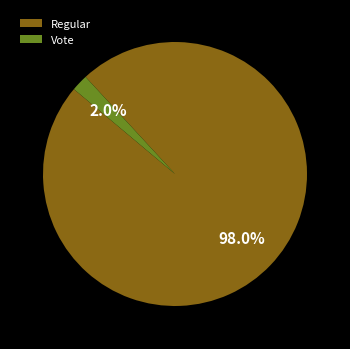

To the nearest percent, what is the average slice percentage?

50%